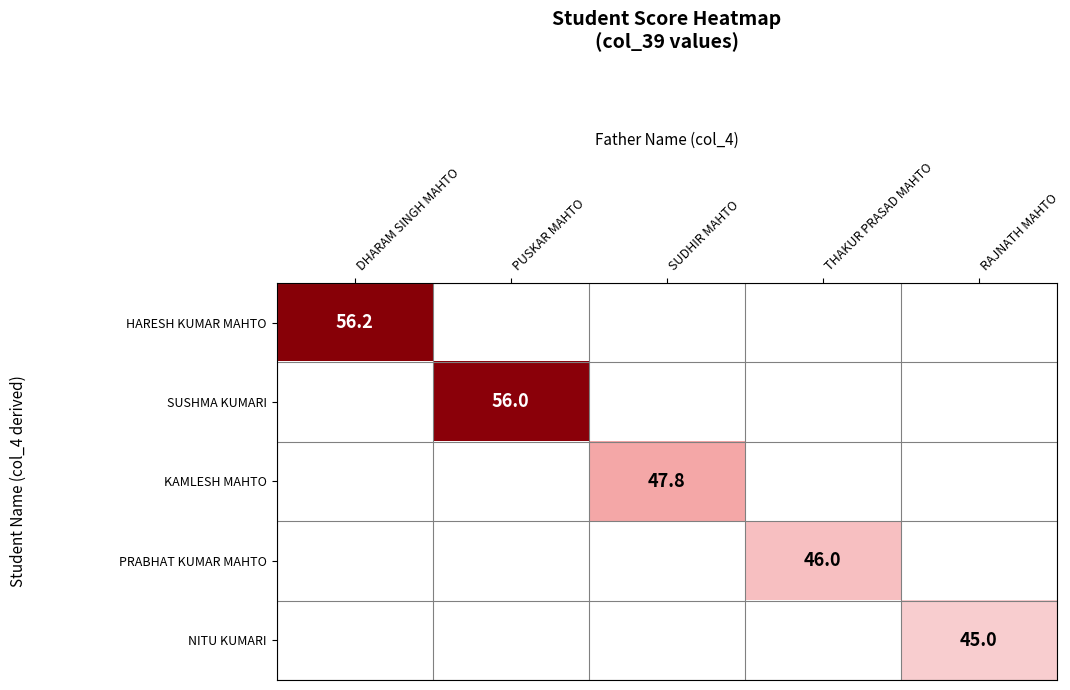

The HARESH KUMAR MAHTO series shows 56.2 at DHARAM SINGH MAHTO. True or false?

True